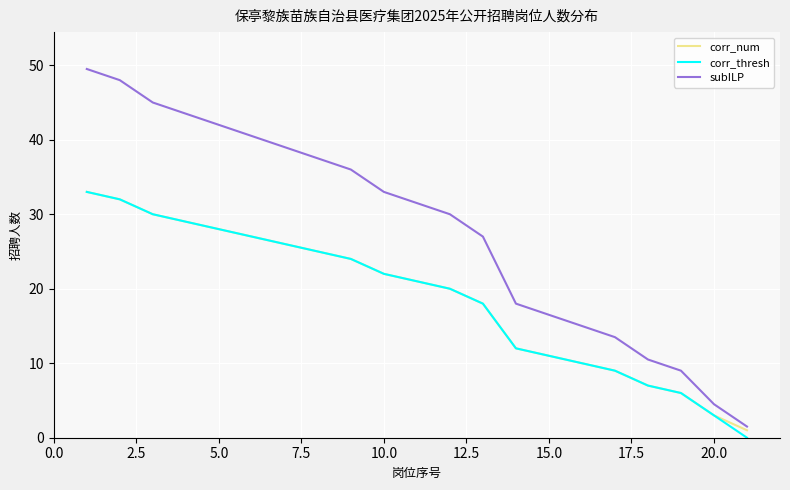

Which series has the widest spread of values?

subILP